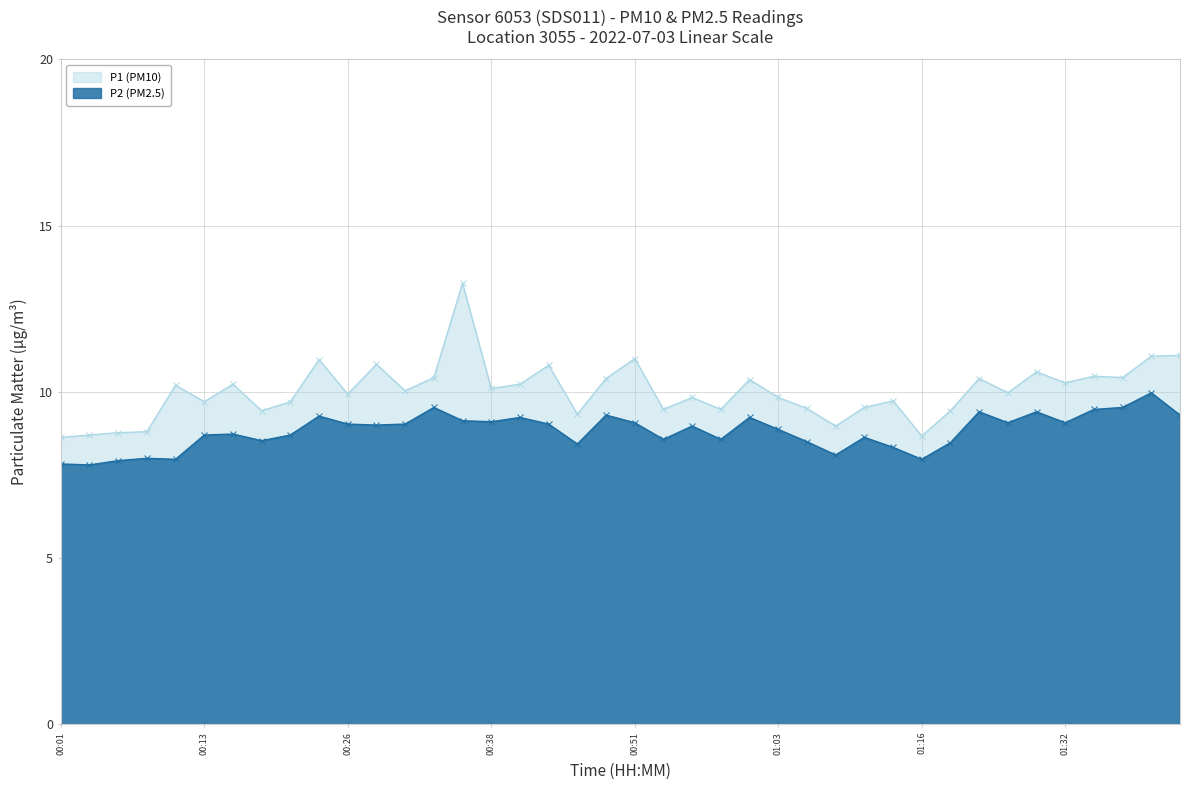

What is the difference between the P2 (PM2.5) values at 00:13 and 00:48?

0.6